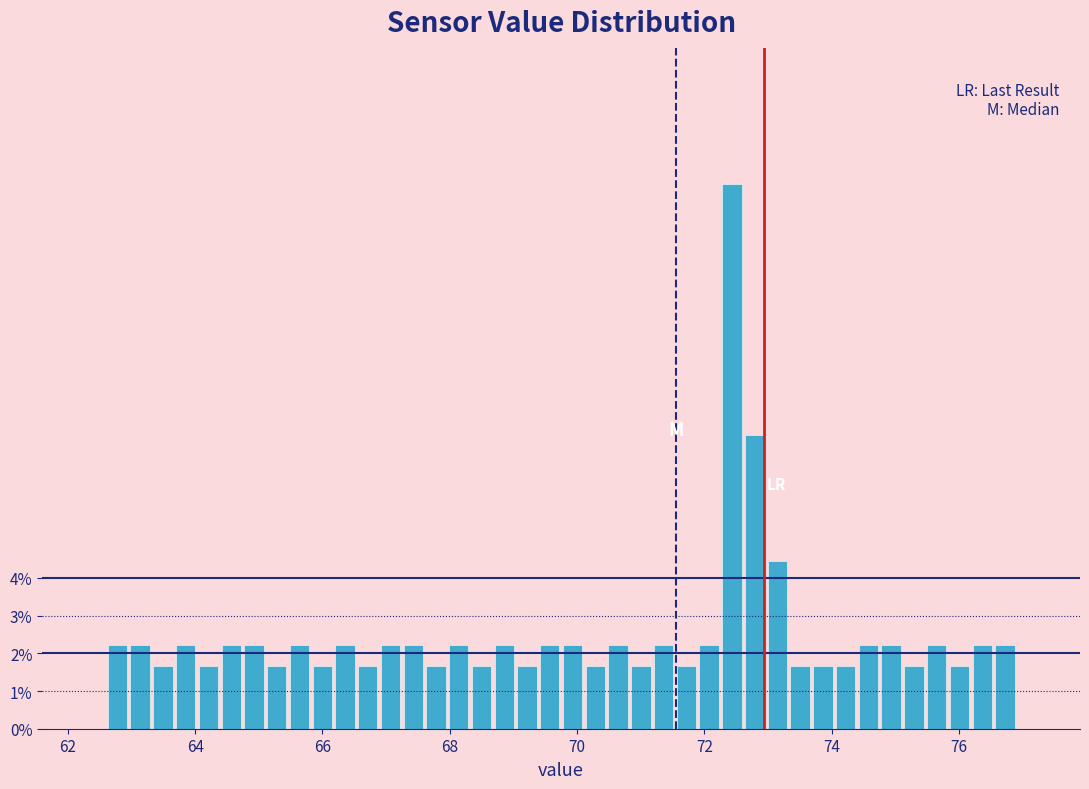

Around what value on the x-axis is the tallest bar? Give the approximate position of its centre, as read against the axis.

72.4